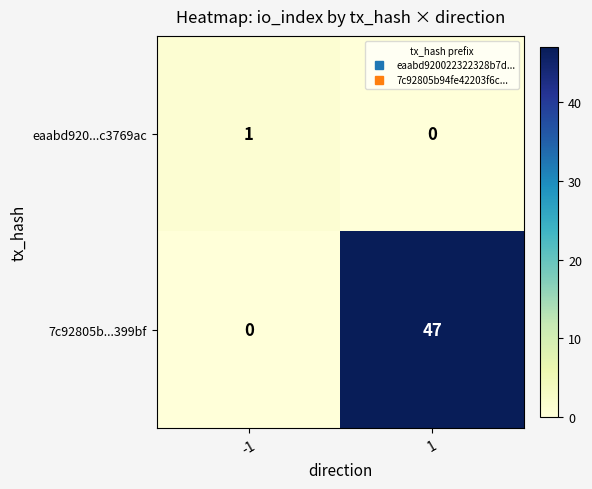

The value of 7c92805b...399bf at -1 is 0. True or false?

True